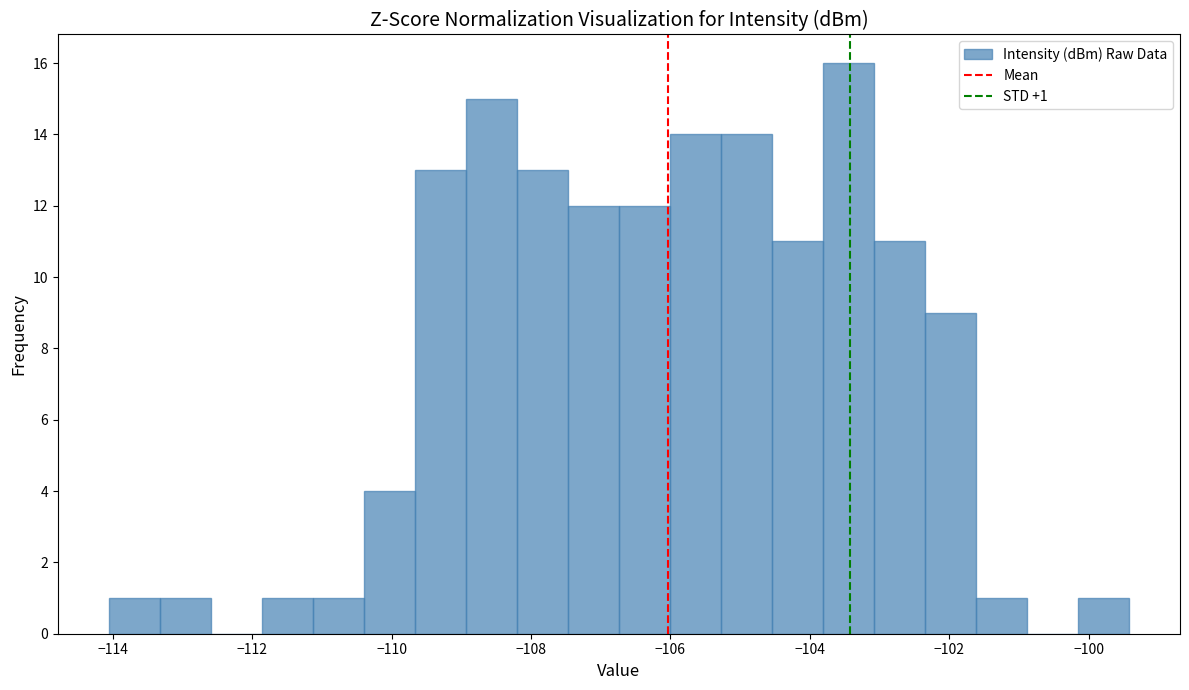

Around what value on the x-axis is the tallest bar? Give the approximate position of its centre, as read against the axis.

-103.4